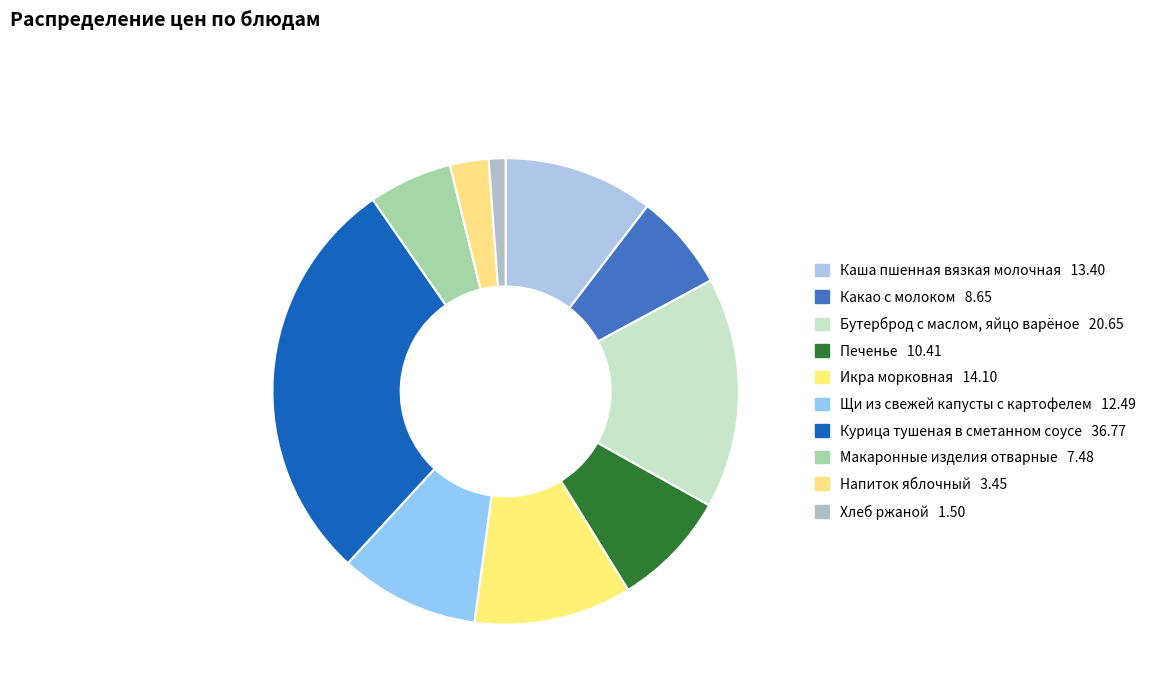

Which has a higher value, Печенье or Курица тушеная в сметанном соусе?

Курица тушеная в сметанном соусе